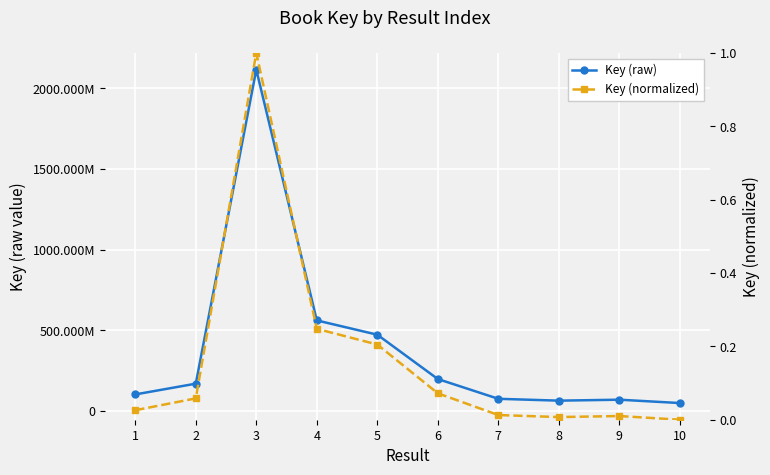

What are all the series names shown in the legend?

Key (raw), Key (normalized)